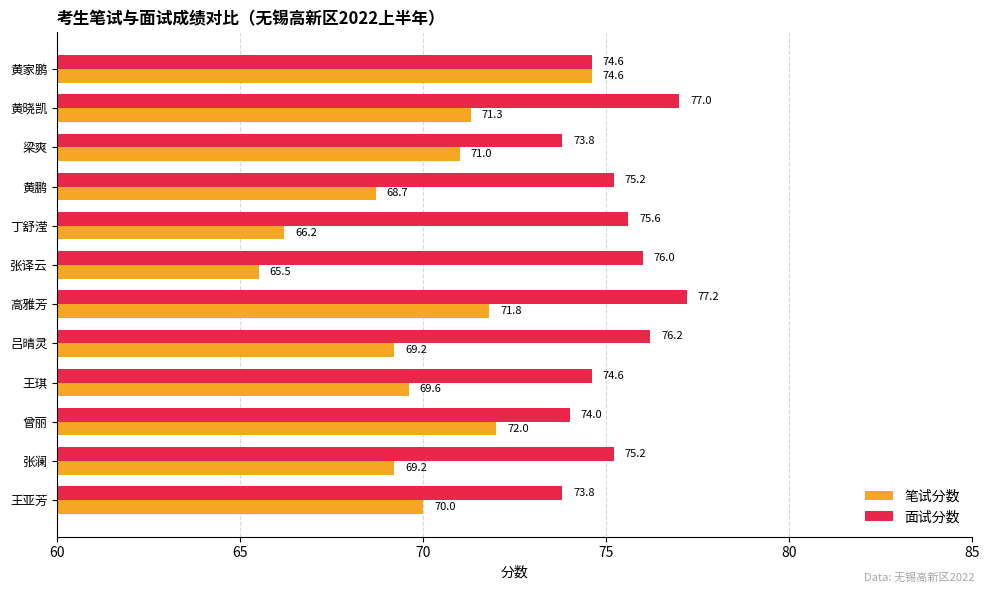

At which label is 笔试分数 closest to 70?

王亚芳